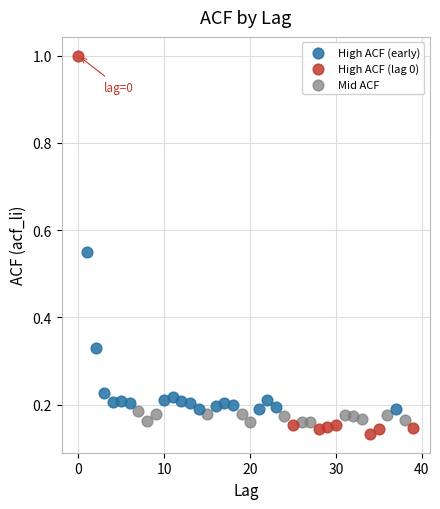

Which series reaches the maximum Y coordinate?

High ACF (lag 0)